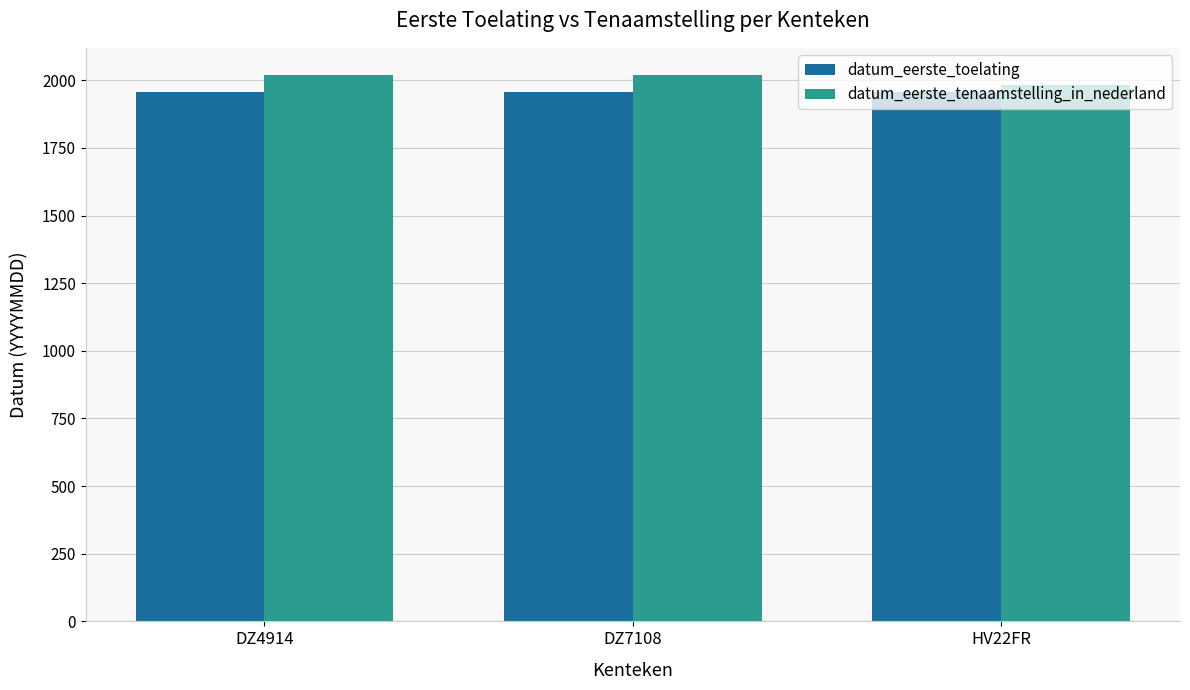

How many bars are there in each group?

2